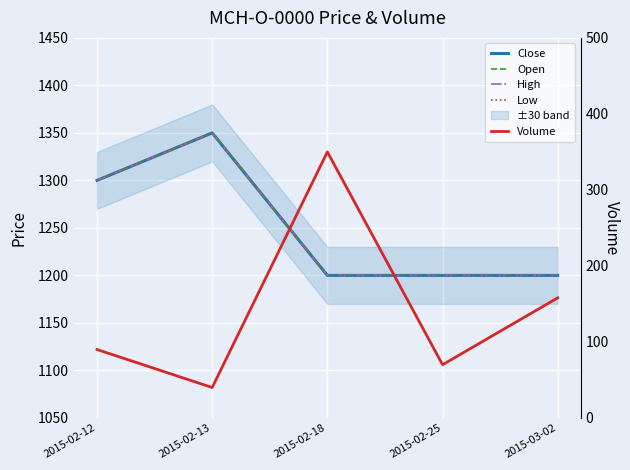

Is the value of High at 2015-02-18 greater than the value of Volume at 2015-02-25?

Yes